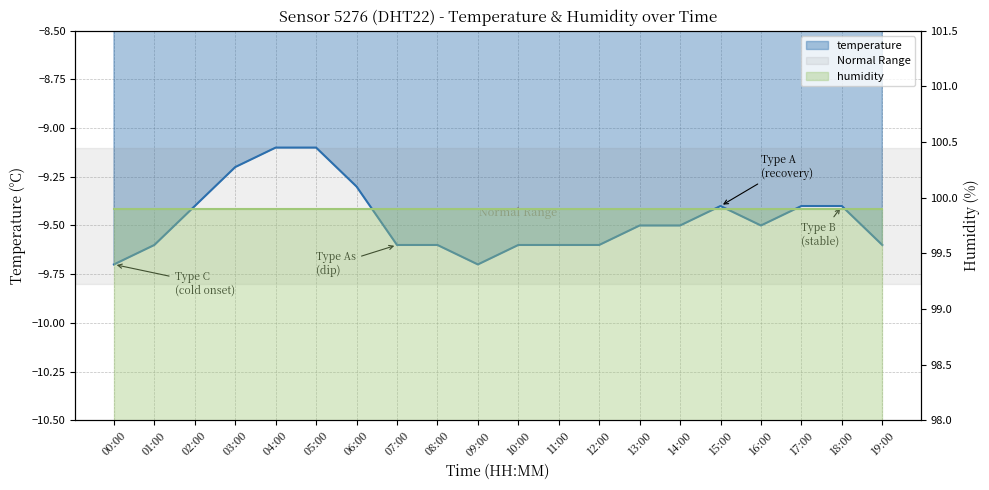

Reading left to right, extract all data points from this chart.

-9.7	-9.6	-9.4	-9.2	-9.1	-9.1	-9.3	-9.6	-9.6	-9.7	-9.6	-9.6	-9.6	-9.5	-9.5	-9.4	-9.5	-9.4	-9.4	-9.6